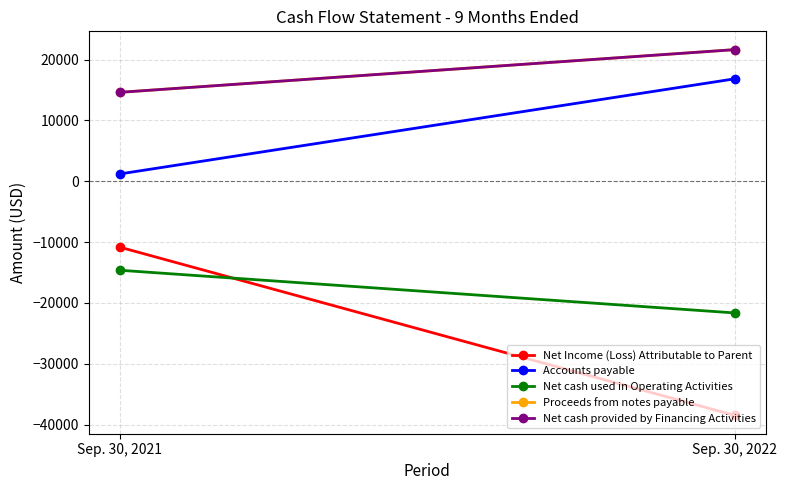

List the series in order of their peak value, highest first.

Proceeds from notes payable, Net cash provided by Financing Activities, Accounts payable, Net Income (Loss) Attributable to Parent, Net cash used in Operating Activities